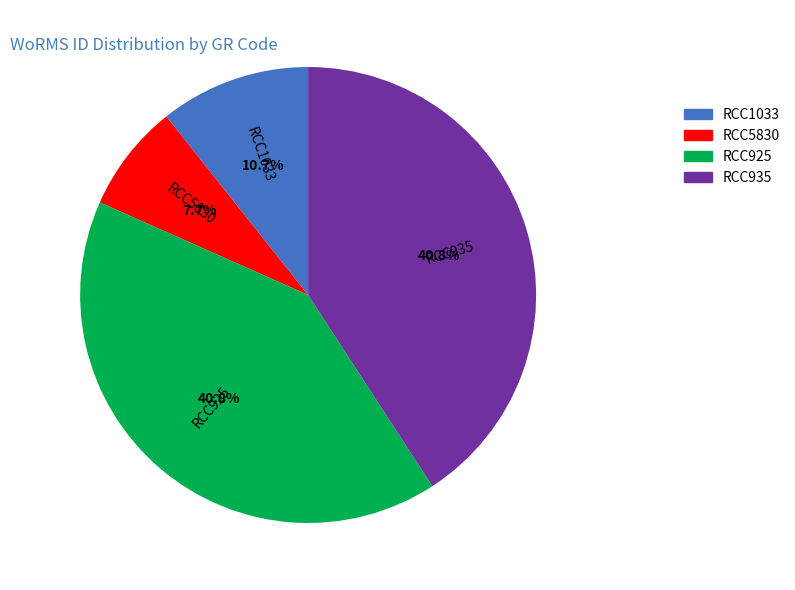

Does RCC5830 represent more than half of the total?

No